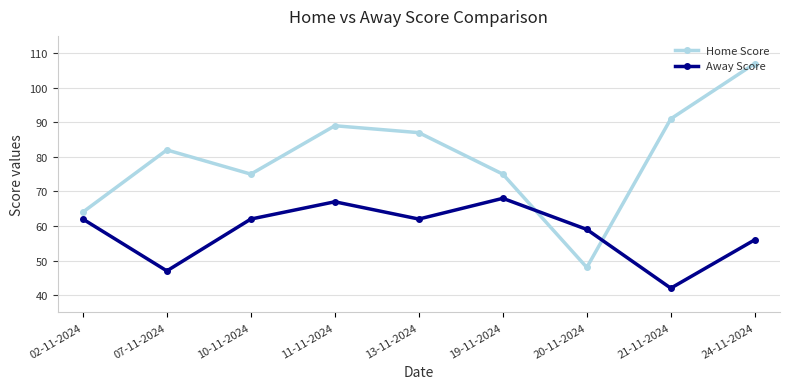

The value of Home Score at 02-11-2024 is 64. True or false?

True